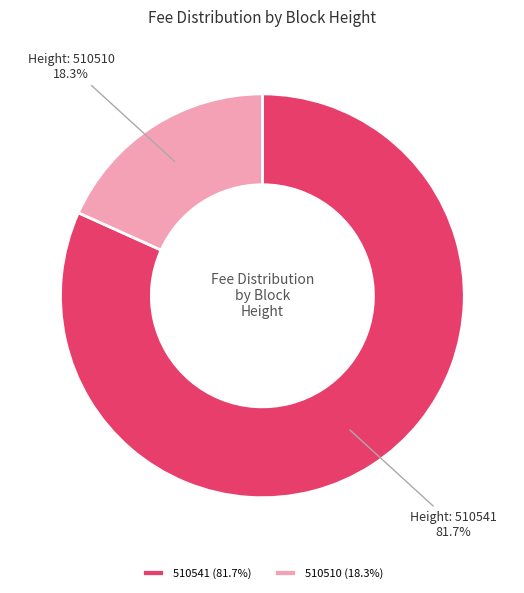

Between 510541 (81.7%) and 510510 (18.3%), which is larger?

510541 (81.7%)